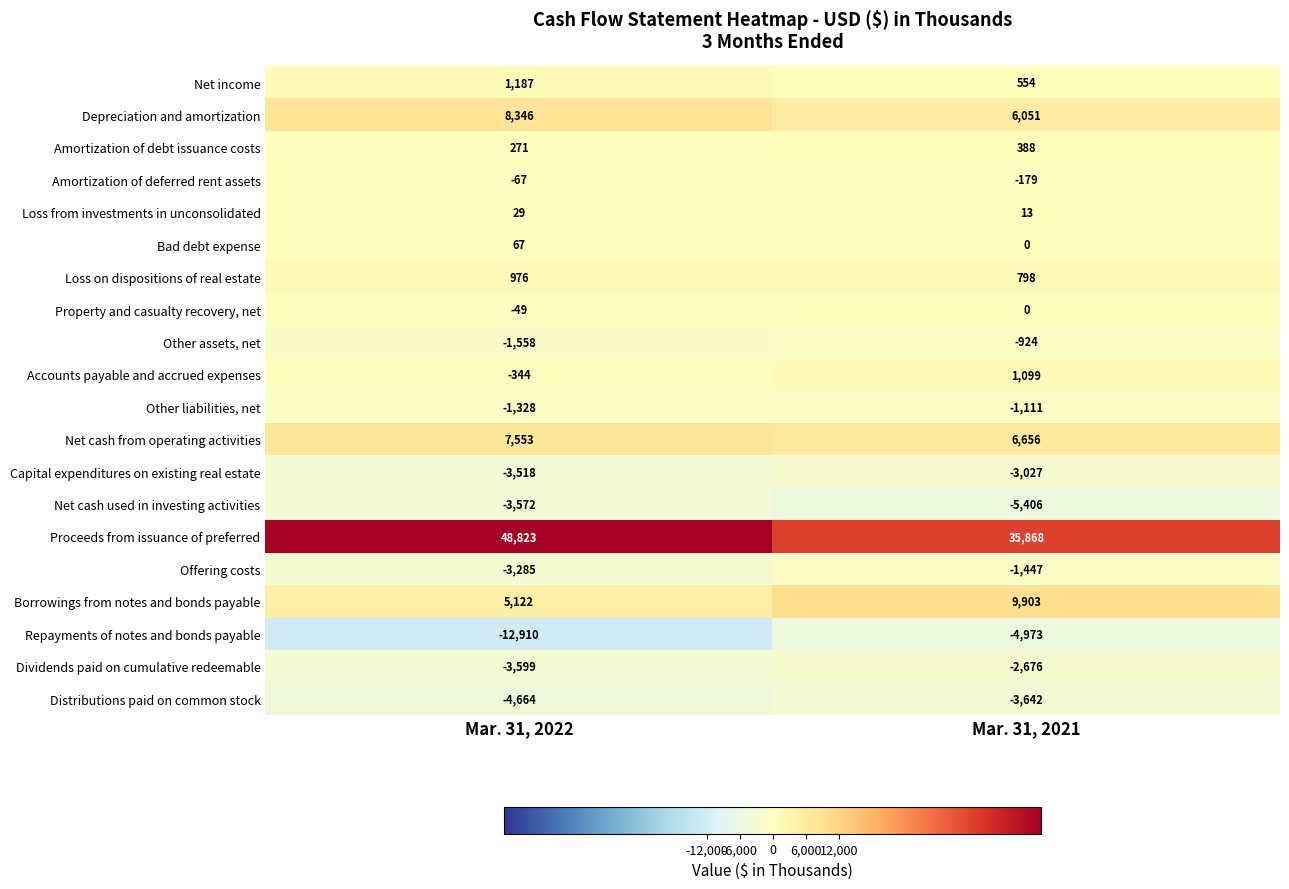

At which category is the sum across all series the highest?

Mar. 31, 2021